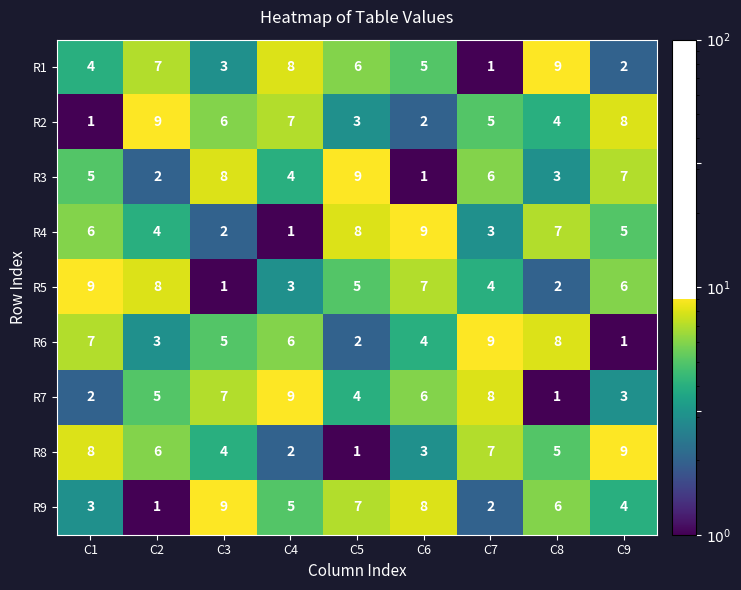

Is it true that R4 equals 4 at C2?

True